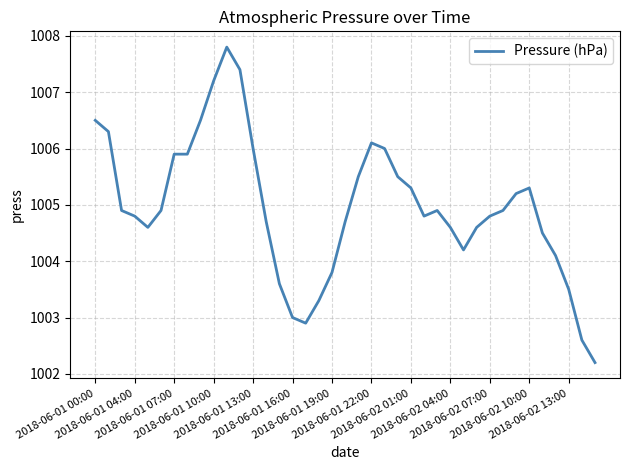

Does the chart display data point markers on the line(s)?

No